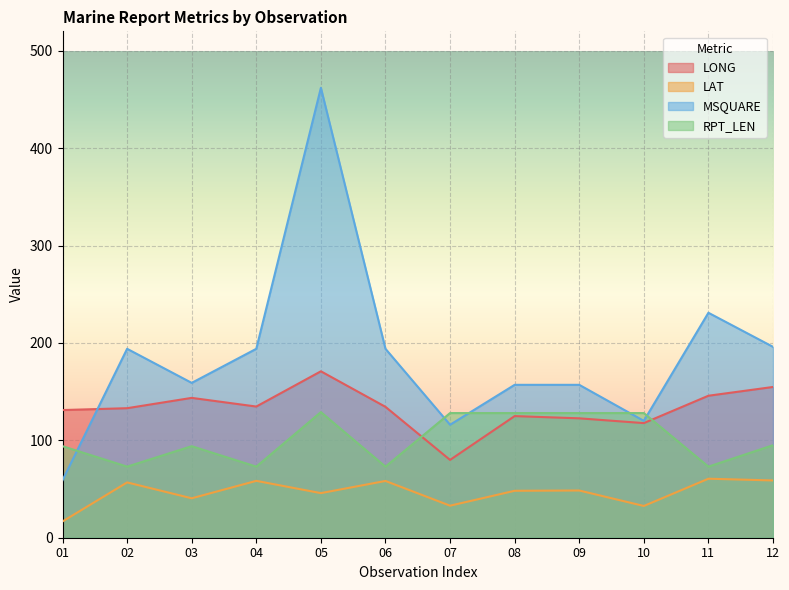

What is the smallest value displayed?

16.7